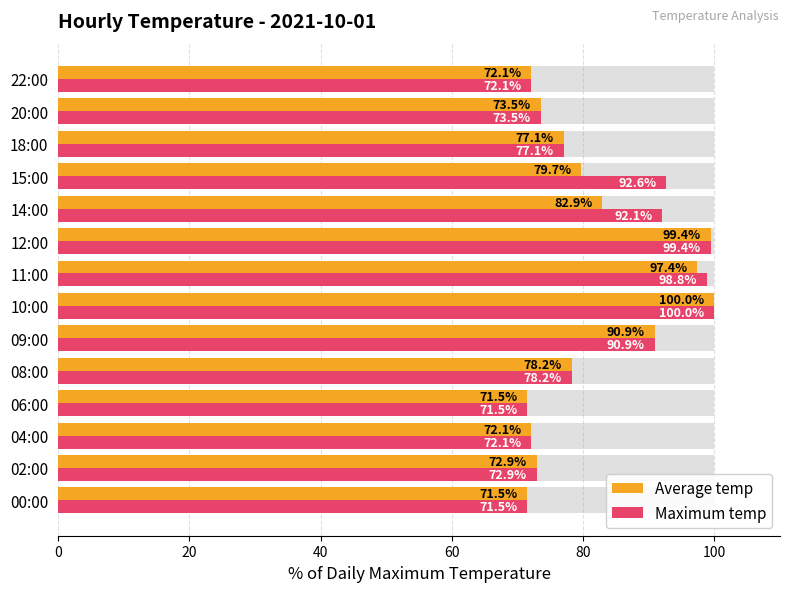

Which series changed the most between 08:00 and 12:00?

Average temp